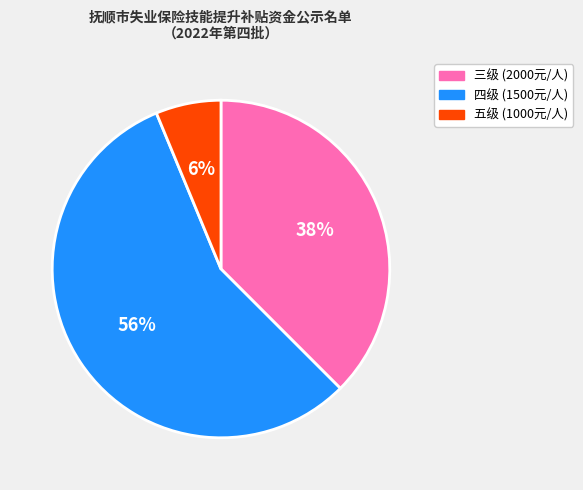

How many segments does this pie chart have?

3